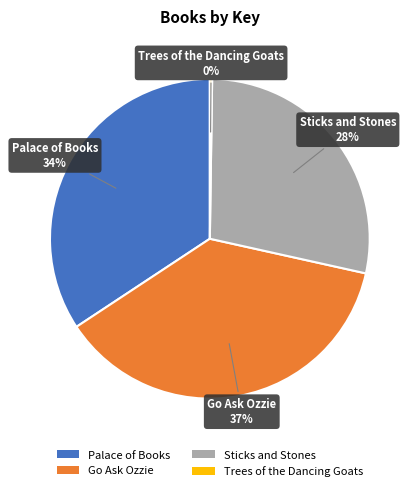

To the nearest percent, what is the difference between the Go Ask Ozzie and Sticks and Stones slice percentages?

9%